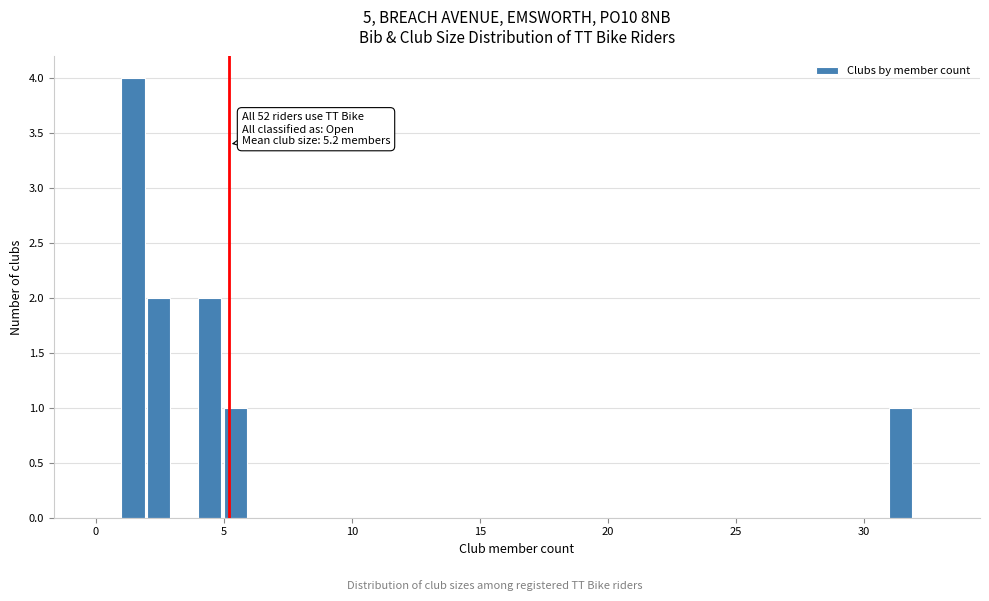

Around what value on the x-axis is the tallest bar? Give the approximate position of its centre, as read against the axis.

1.5